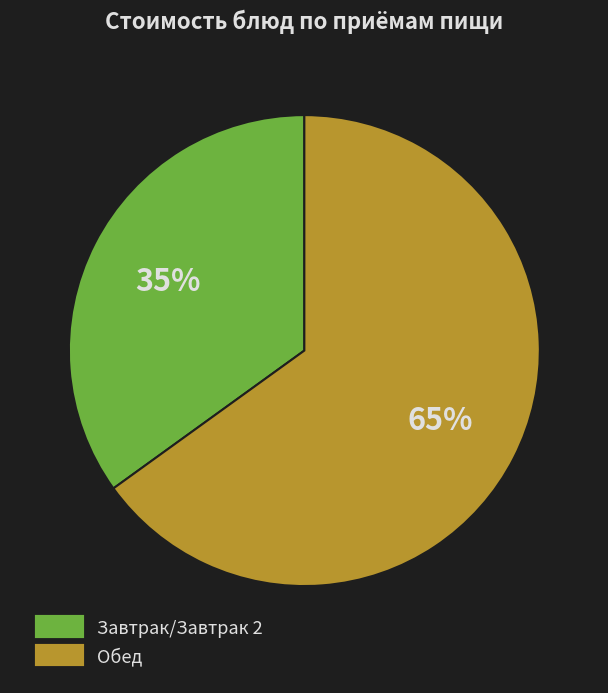

Is there a majority slice in this chart?

Yes